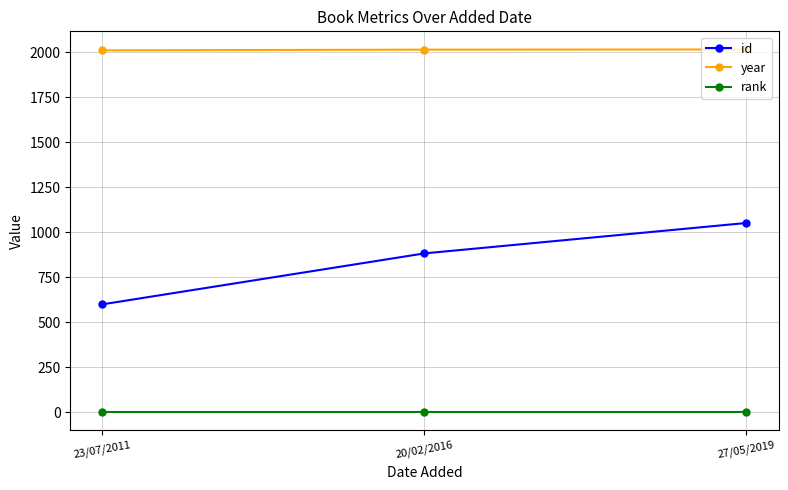

What are all the series names shown in the legend?

id, year, rank